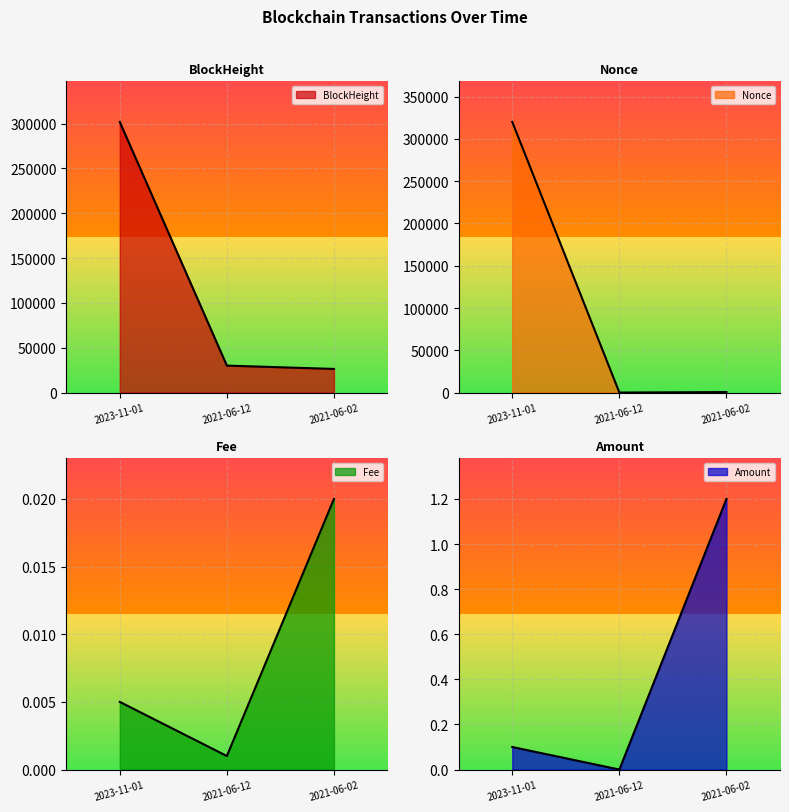

At which category does the chart reach its minimum across all series?

2021-06-12